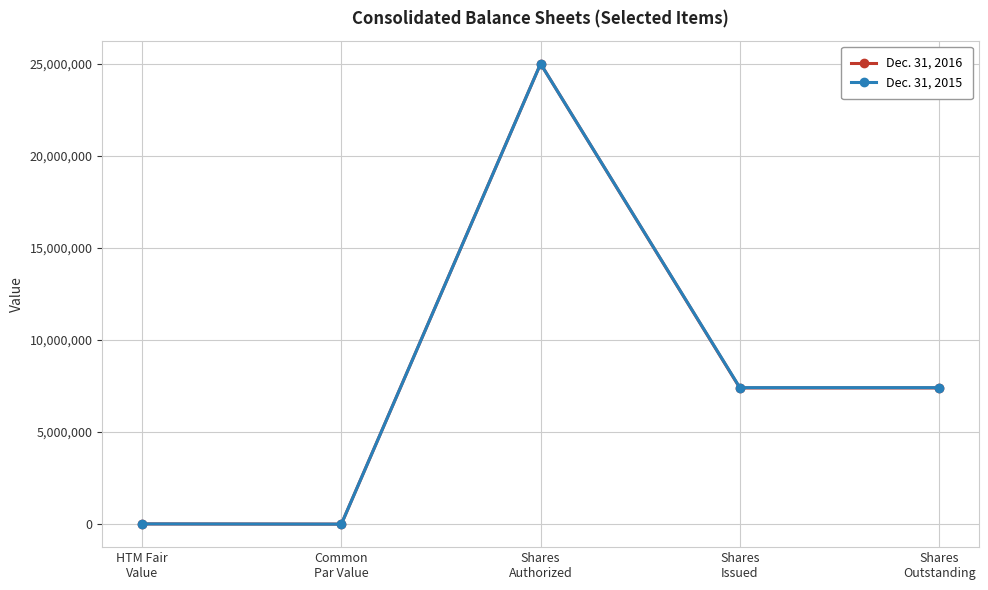

True or false: Dec. 31, 2016 has more than 1 points higher than both neighbors.

False